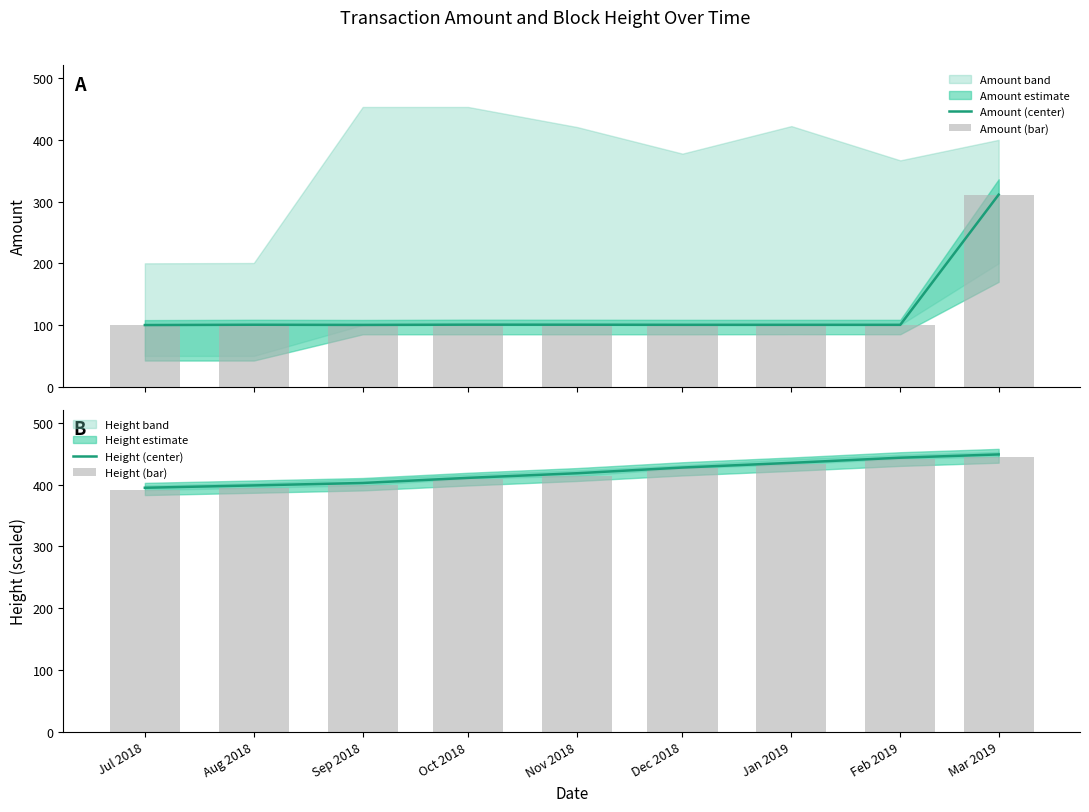

Rank the categories by Height (center) value from lowest to highest.

Jul 2018, Aug 2018, Sep 2018, Oct 2018, Nov 2018, Dec 2018, Jan 2019, Feb 2019, Mar 2019